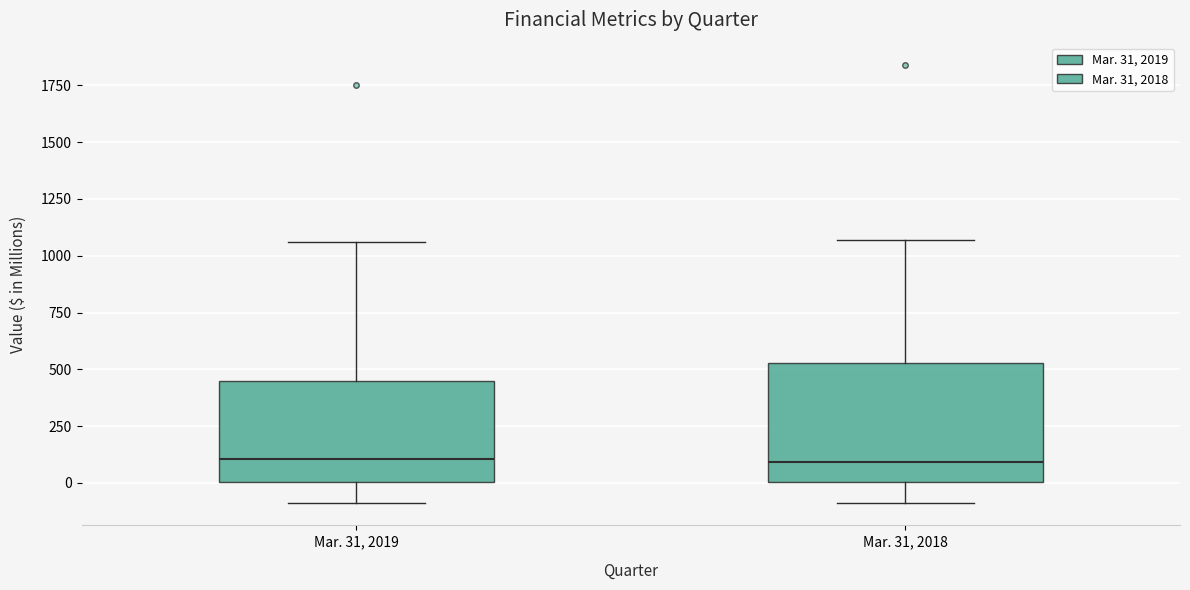

Reading left to right, transcribe this box plot: for each box, give where its median line is, the range the box spans, and where its two whiskers end, as read against the y-axis. The values are not printed on the chart, so give them approximately, as read against the axis.

Mar. 31, 2019: median 100, box 0 to 450, whiskers -100 to 1050
Mar. 31, 2018: median 100, box 0 to 550, whiskers -100 to 1050